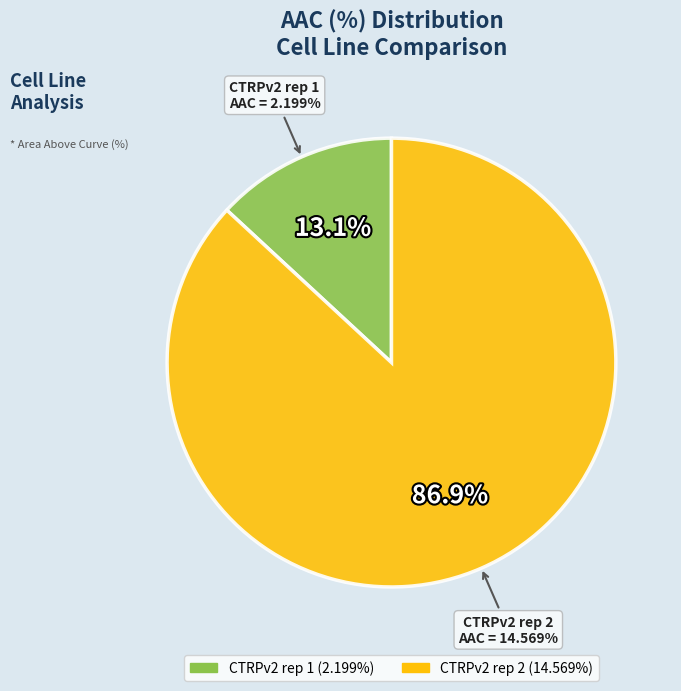

The CTRPv2 rep 1 slice represents 1% of the pie. True or false?

False